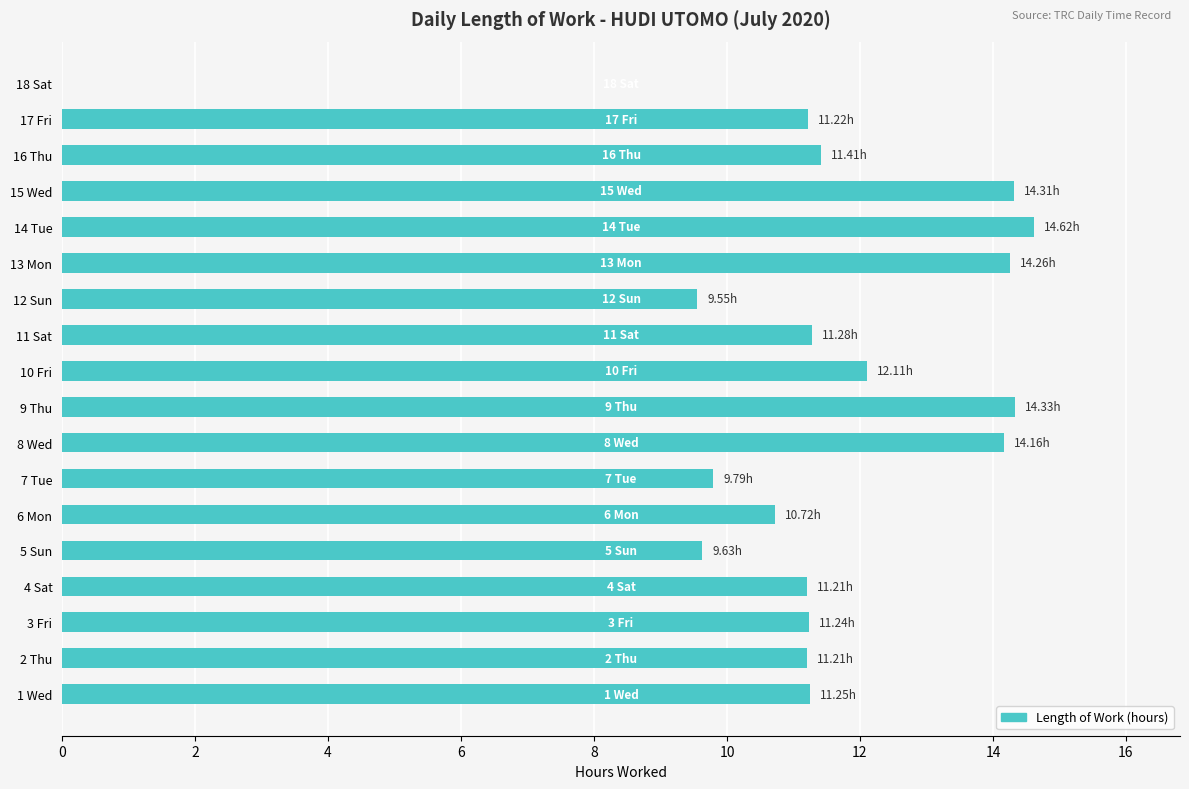

At which category does the chart reach its peak across all series?

14 Tue